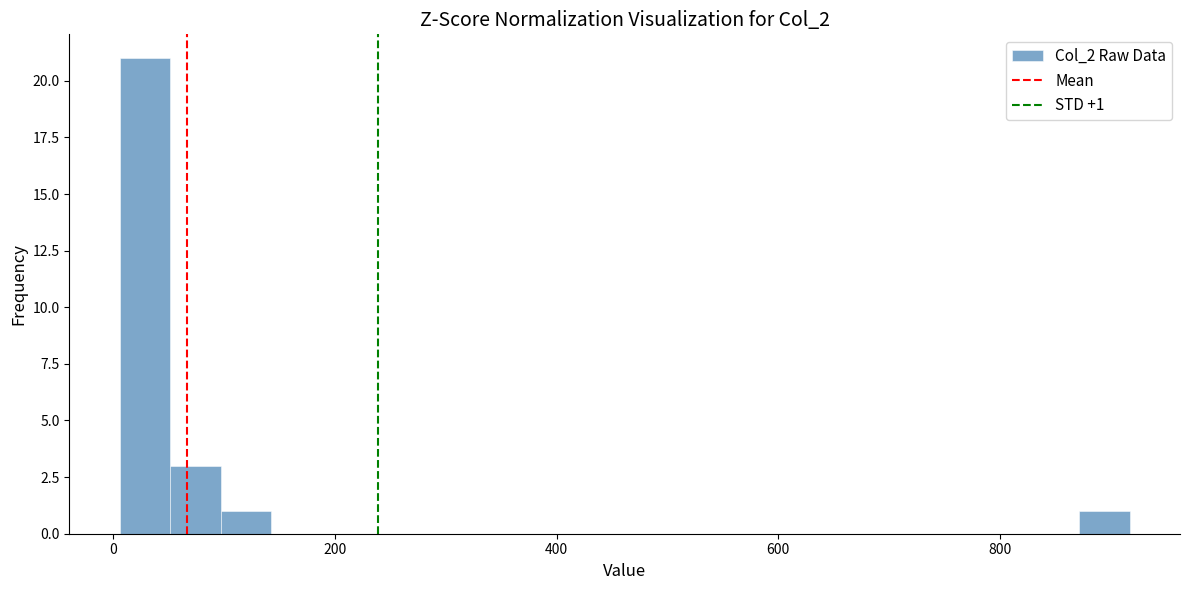

Around what value on the x-axis is the tallest bar? Give the approximate position of its centre, as read against the axis.

20